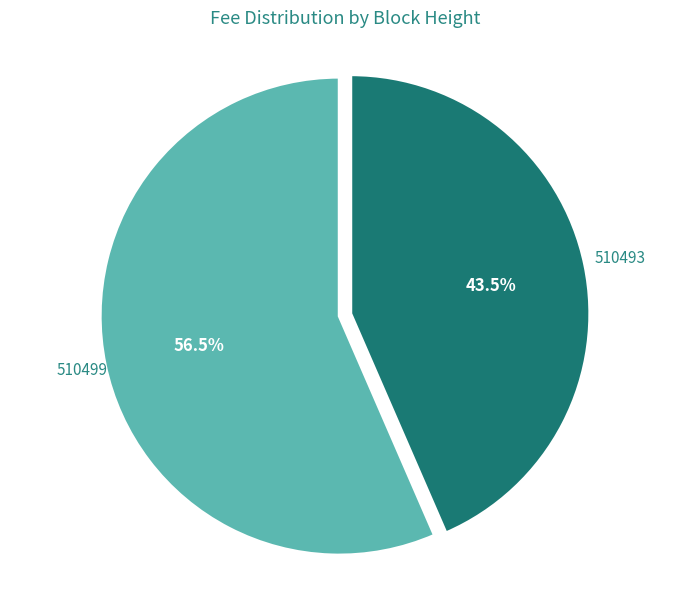

To the nearest percent, what is the difference between the largest and smallest slice percentages?

13%